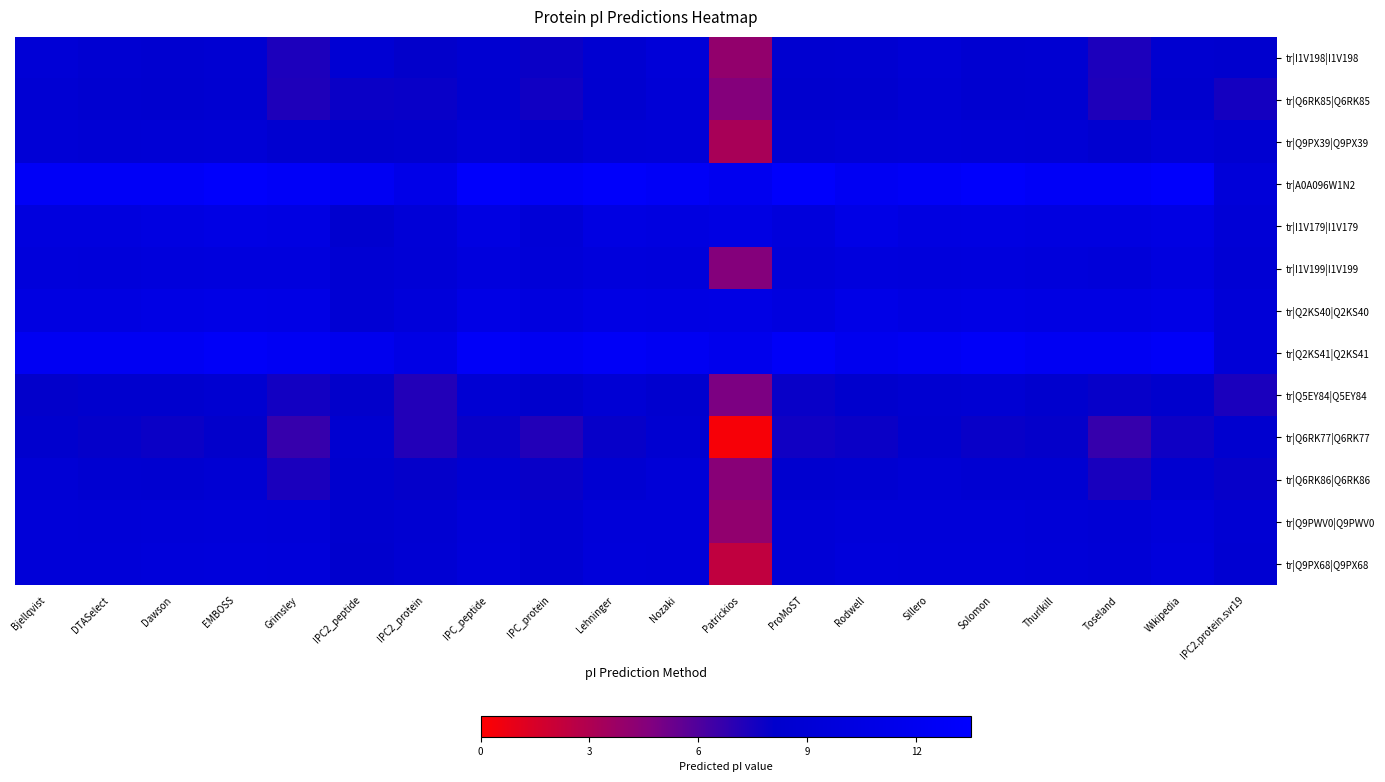

Rank the series at IPC2_protein from highest to lowest value.

tr|A0A096W1N2, tr|Q2KS41|Q2KS41, tr|Q2KS40|Q2KS40, tr|I1V179|I1V179, tr|I1V199|I1V199, tr|Q9PX68|Q9PX68, tr|Q9PWV0|Q9PWV0, tr|Q9PX39|Q9PX39, tr|I1V198|I1V198, tr|Q6RK86|Q6RK86, tr|Q6RK85|Q6RK85, tr|Q5EY84|Q5EY84, tr|Q6RK77|Q6RK77